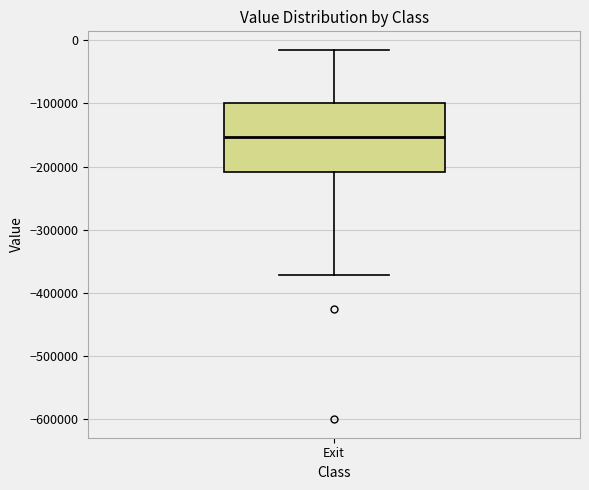

Read this box plot against the y-axis: the position of the median line, the range covered by the box, and the ends of both whiskers. The values are not printed on the chart, so give them approximately, as read against the axis.

median -150000, box -210000 to -100000, whiskers -370000 to -10000